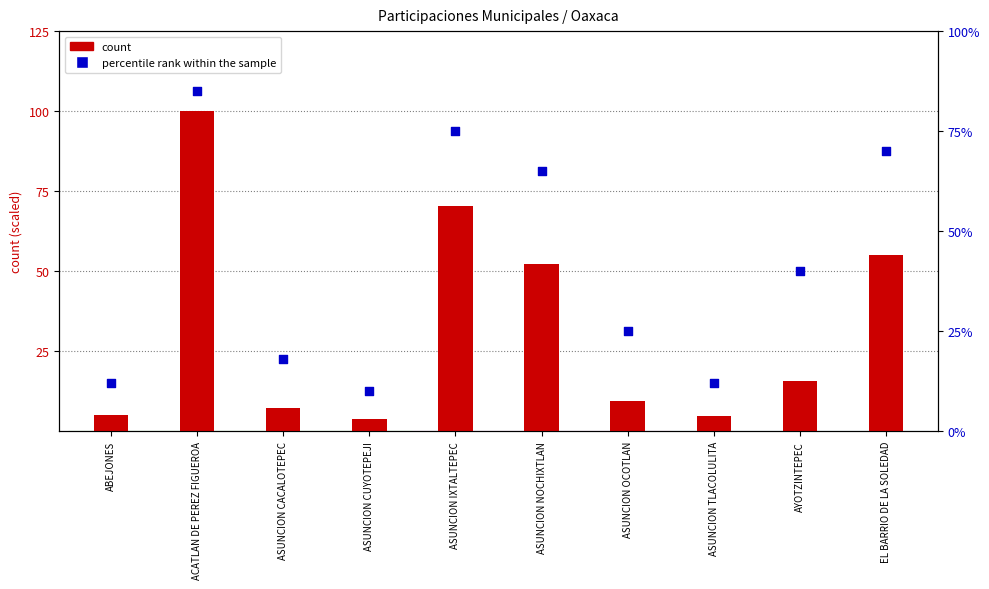

At which category is the sum across all series the highest?

ACATLAN DE PEREZ FIGUEROA